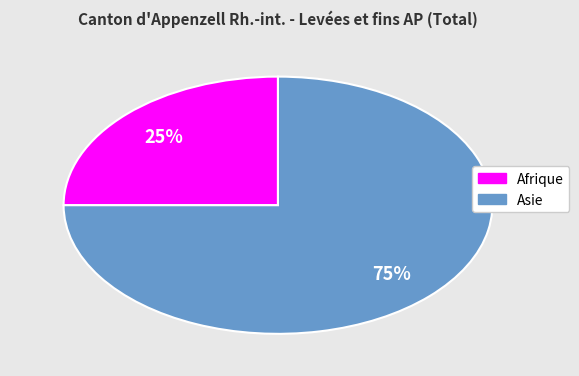

Is there a majority slice in this chart?

Yes